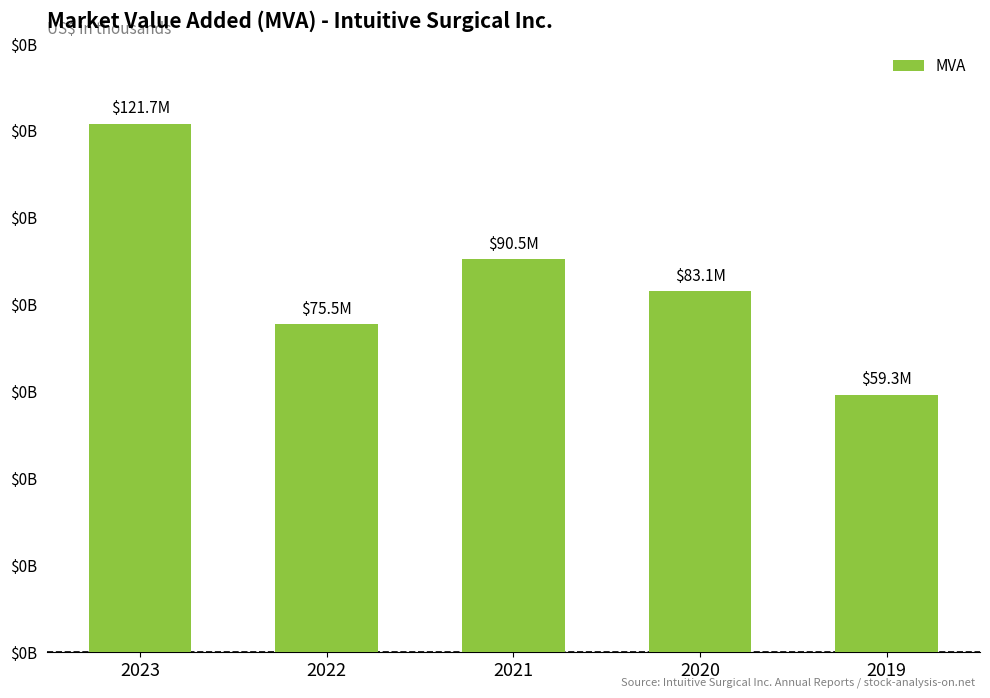

What is the smallest value displayed?

59276675